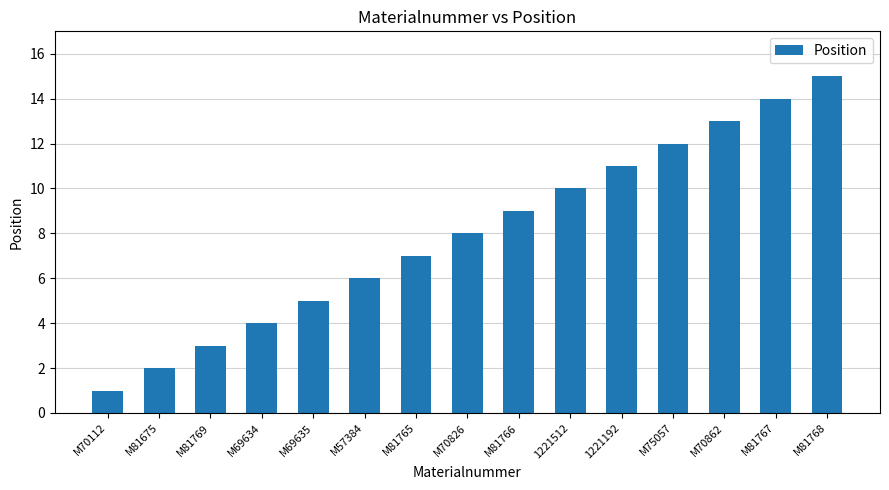

Is it true that the value at M81767 is 22?

False